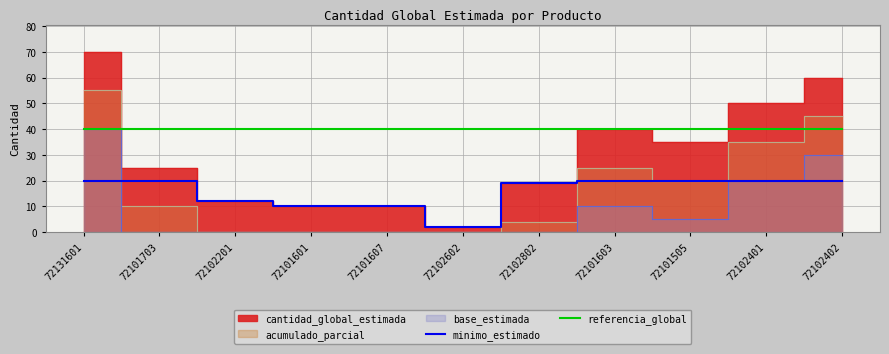

At which label is minimo_estimado closest to 11?

72102201